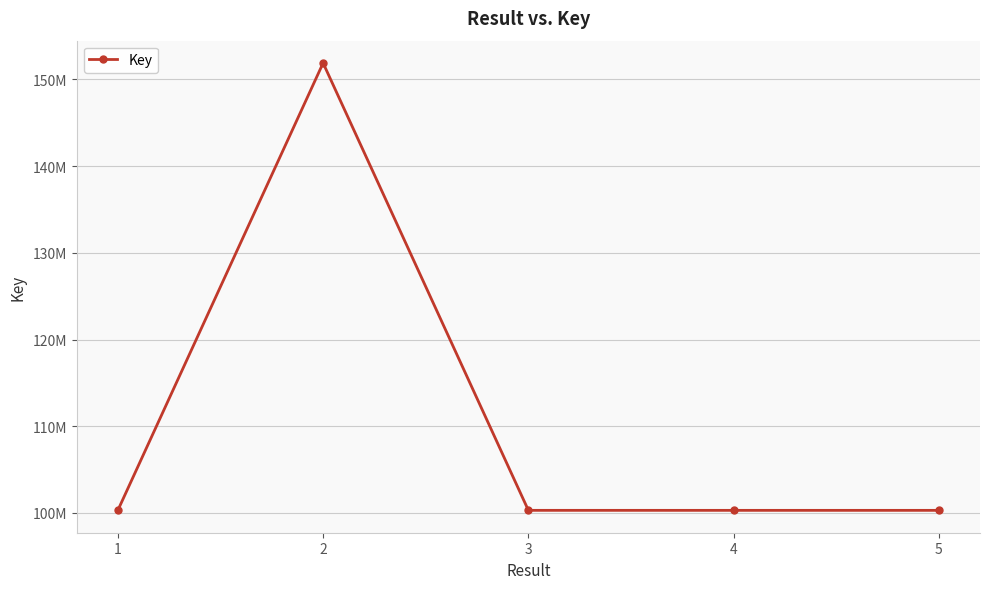

Rank the categories by value from highest to lowest.

2, 3, 1, 5, 4